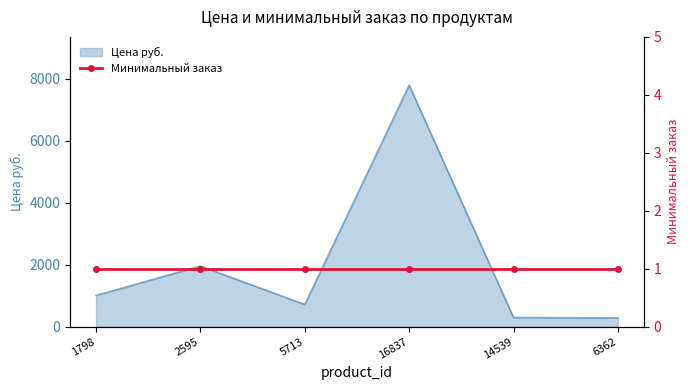

The Цена руб. series shows 713.0 at 5713. True or false?

True